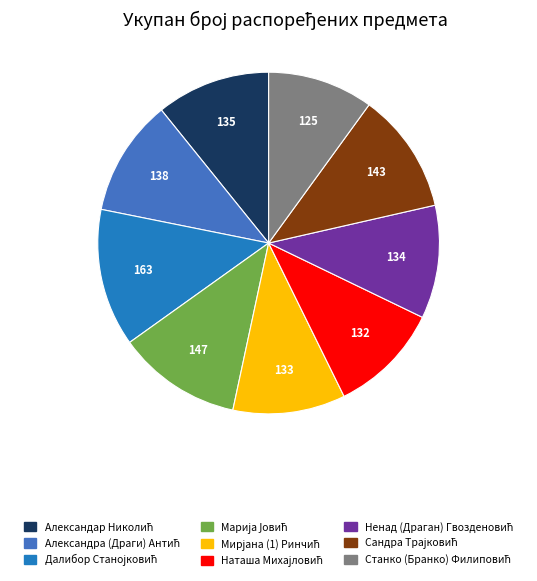

Is there a majority slice in this chart?

No